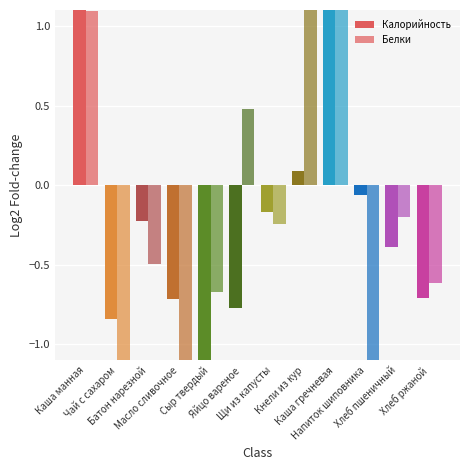

What is the value of the Белки bar at the 7th from the left?

-0.2